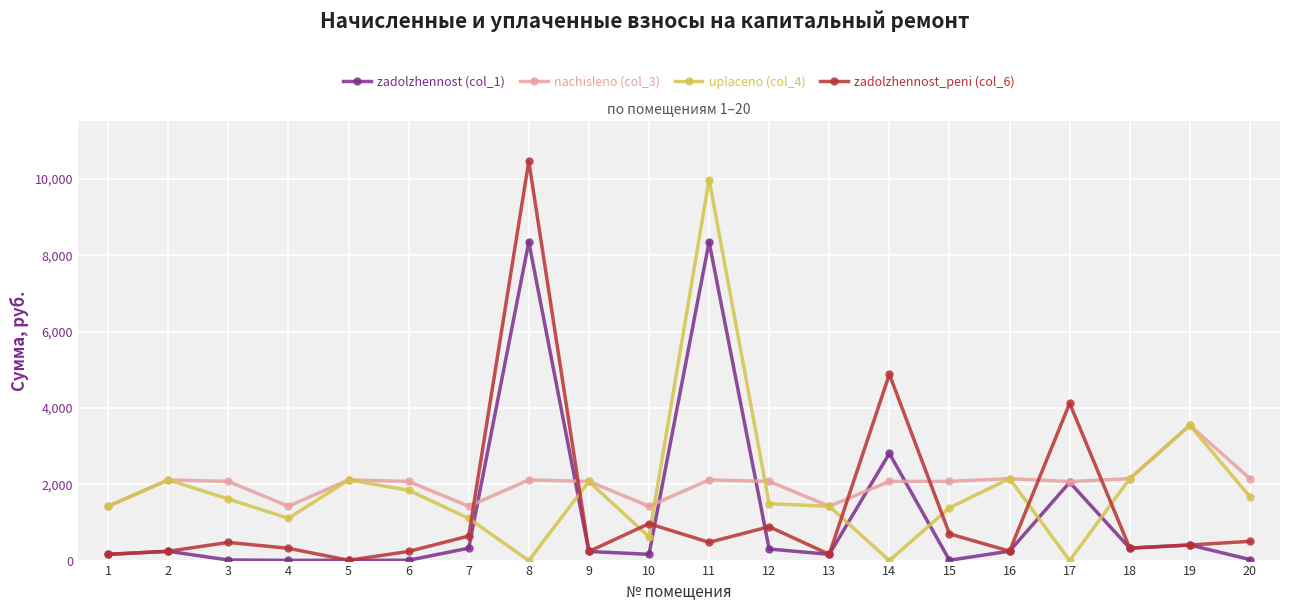

Count the number of categories in the chart.

20